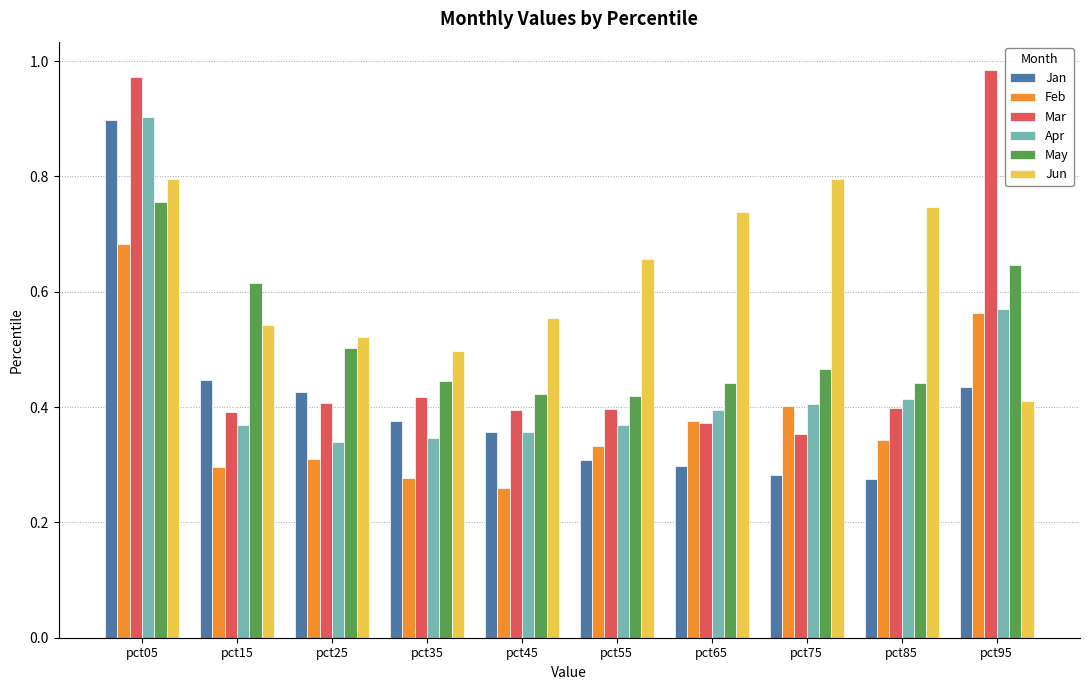

Is it true that Jan equals 0.3 at pct75?

True